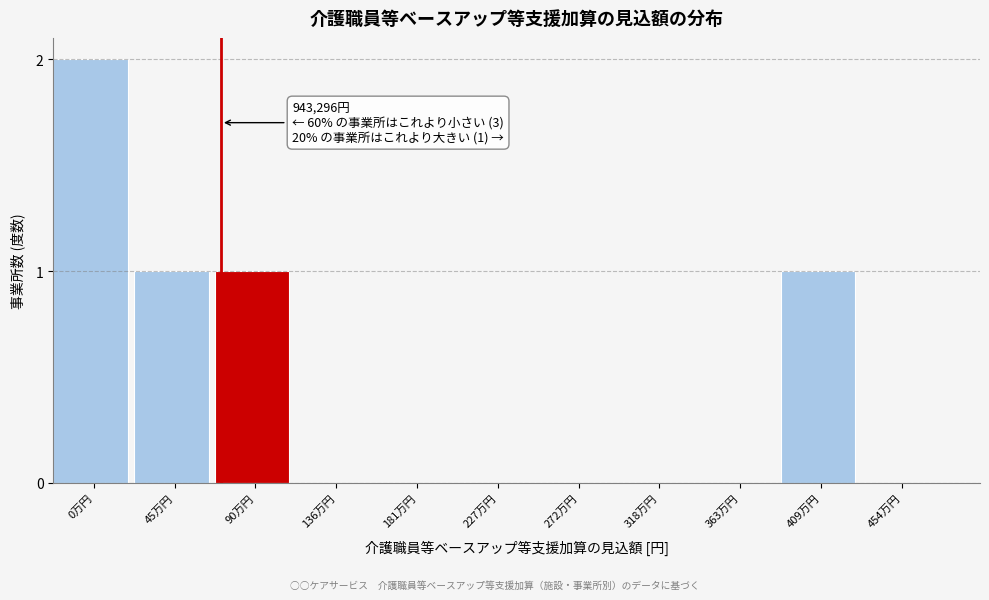

Reading right to left, extract all data points from this chart.

454万円=0	409万円=1	363万円=0	318万円=0	272万円=0	227万円=0	181万円=0	136万円=0	90万円=1	45万円=1	0万円=2